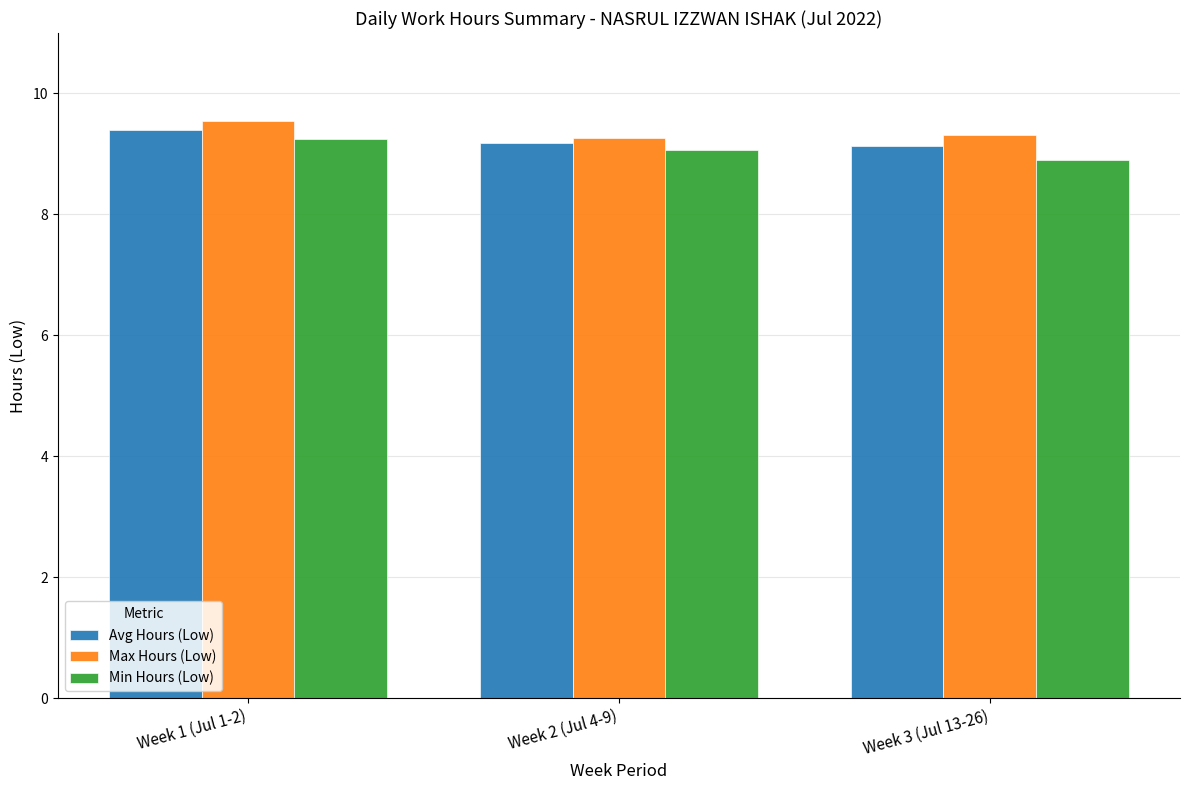

At which category is the sum across all series the highest?

Week 1 (Jul 1-2)